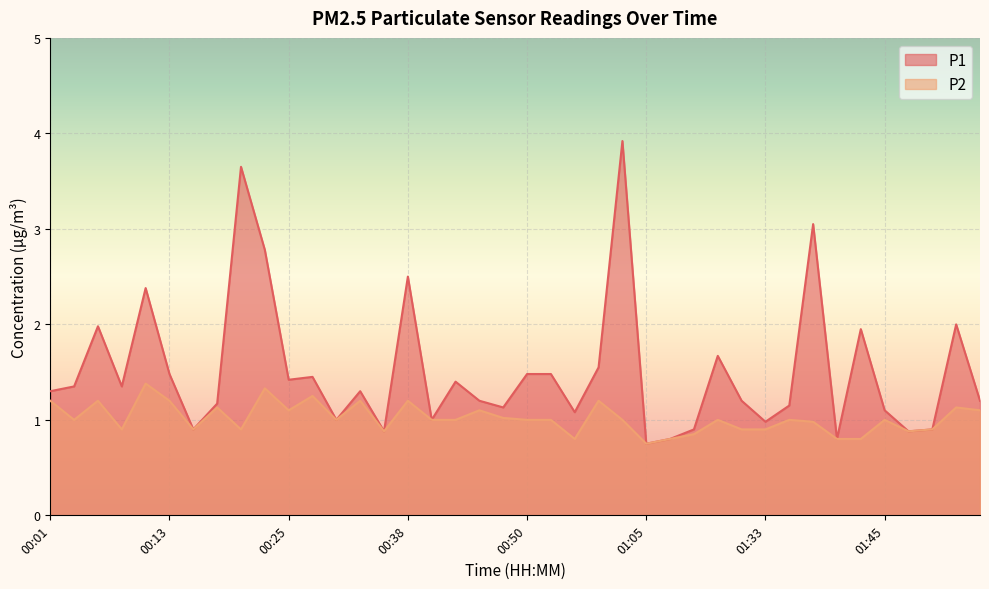

True or false: P2 has more than 0 interior local peaks.

True